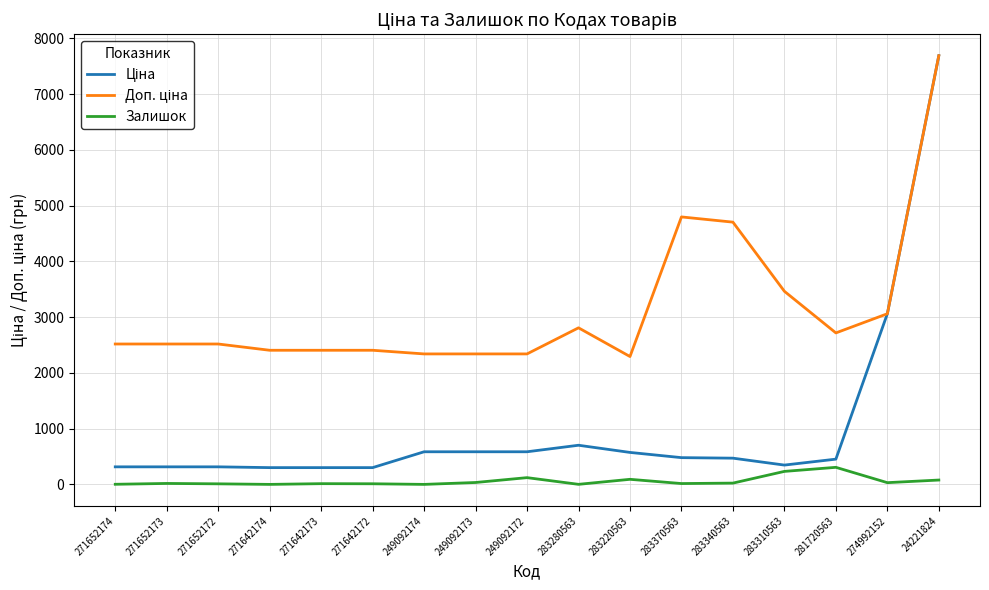

At which category does the chart reach its peak across all series?

24221824